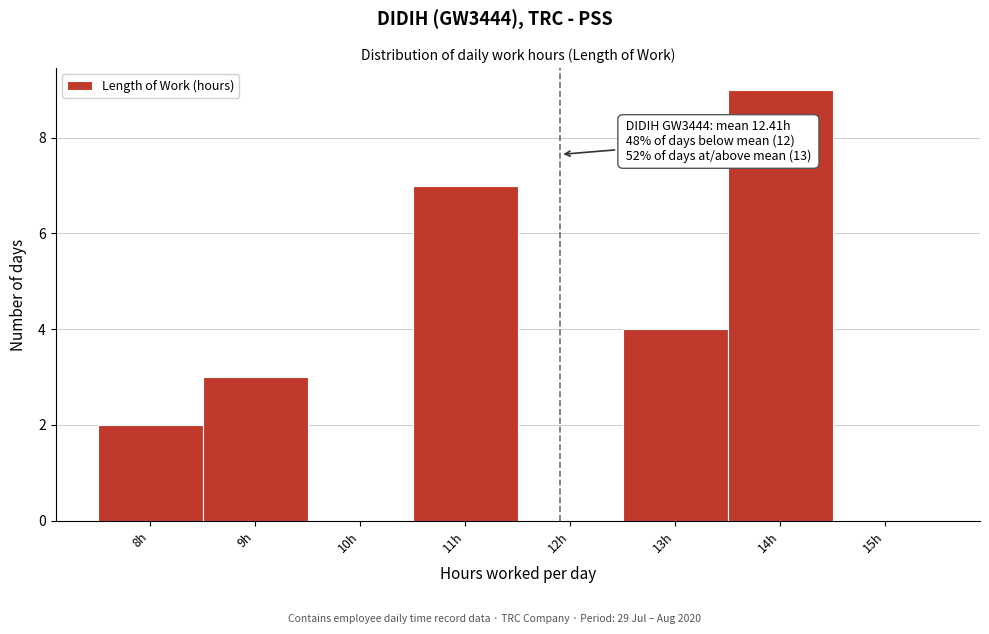

Reading left to right, transcribe all the data shown in this chart.

8h=2	9h=3	10h=0	11h=7	12h=0	13h=4	14h=9	15h=0